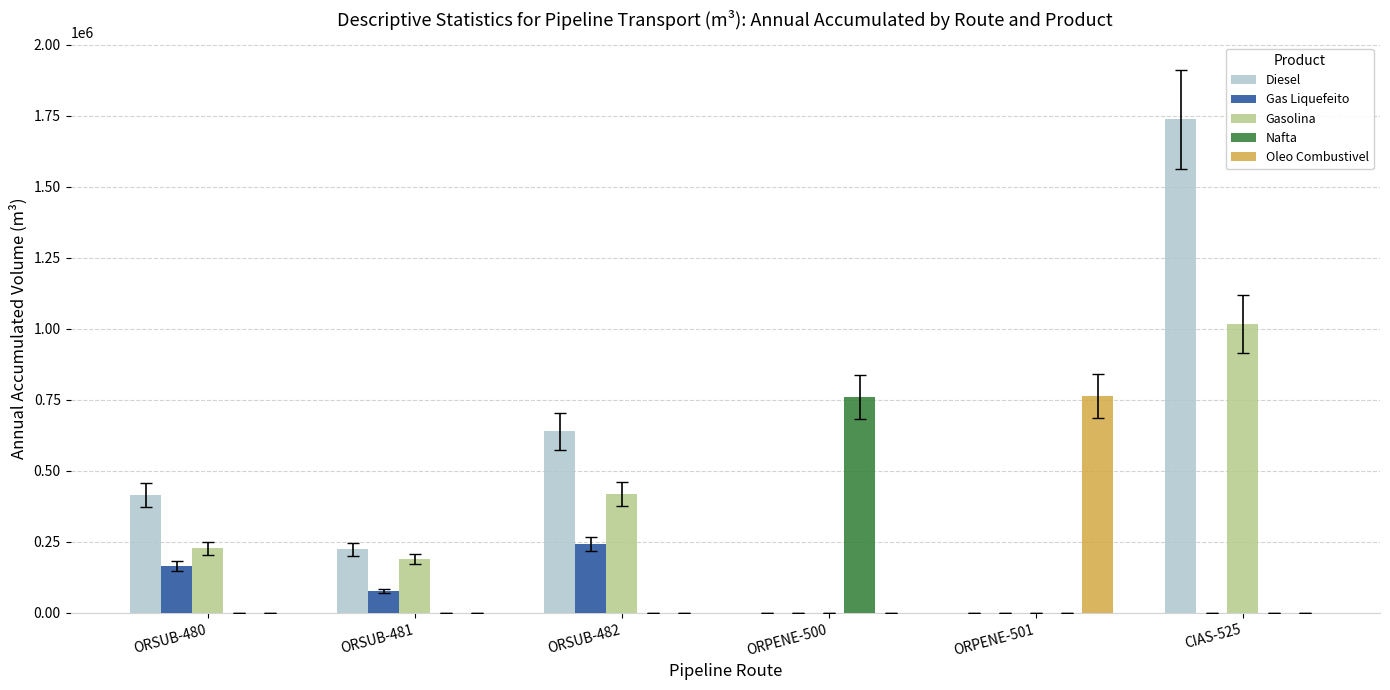

What is the sum of all Nafta values?

760546